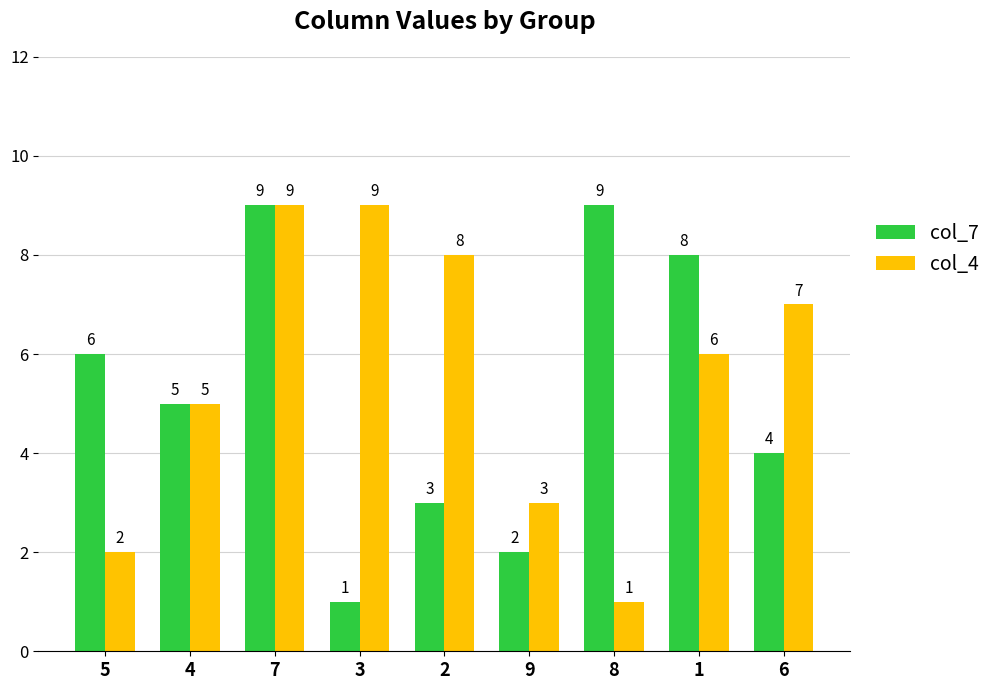

Where is col_4 nearest to the value 5?

4